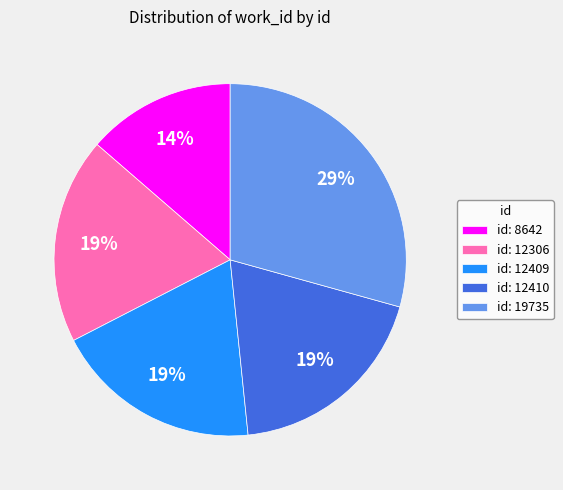

Is there a majority slice in this chart?

No